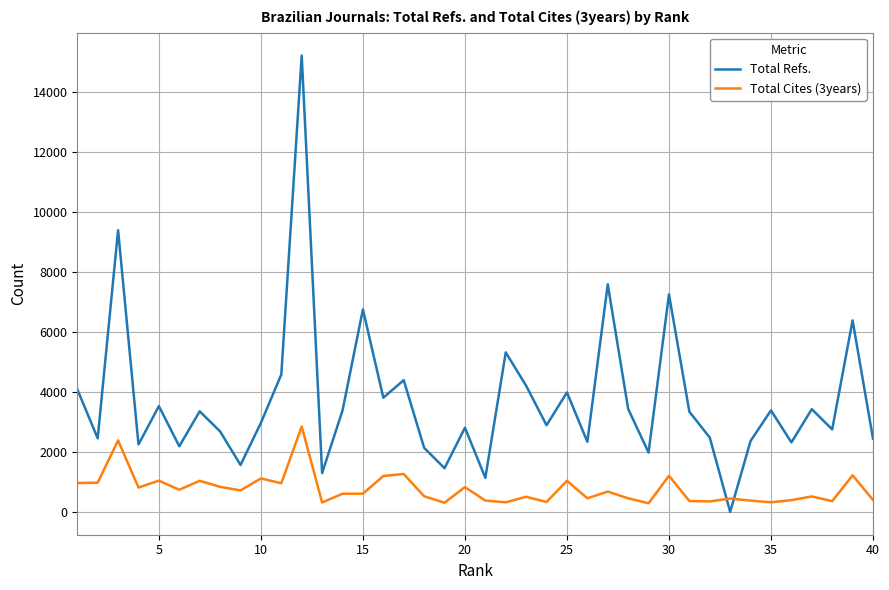

True or false: Total Cites (3years) and Total Refs. intersect in this chart.

True